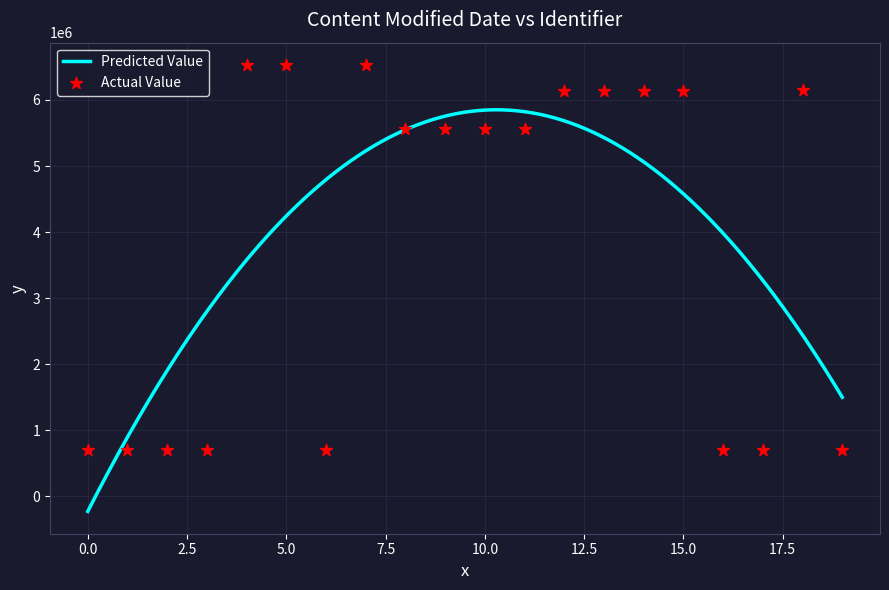

What is the ratio of the value at 2021-01-29 to the value at 2021-01-29?

1.0